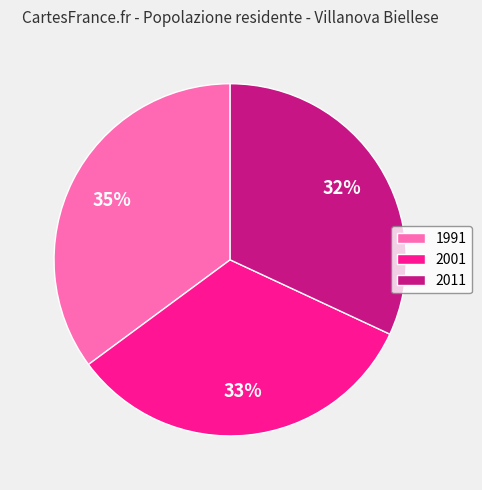

Count the number of slices in the pie.

3